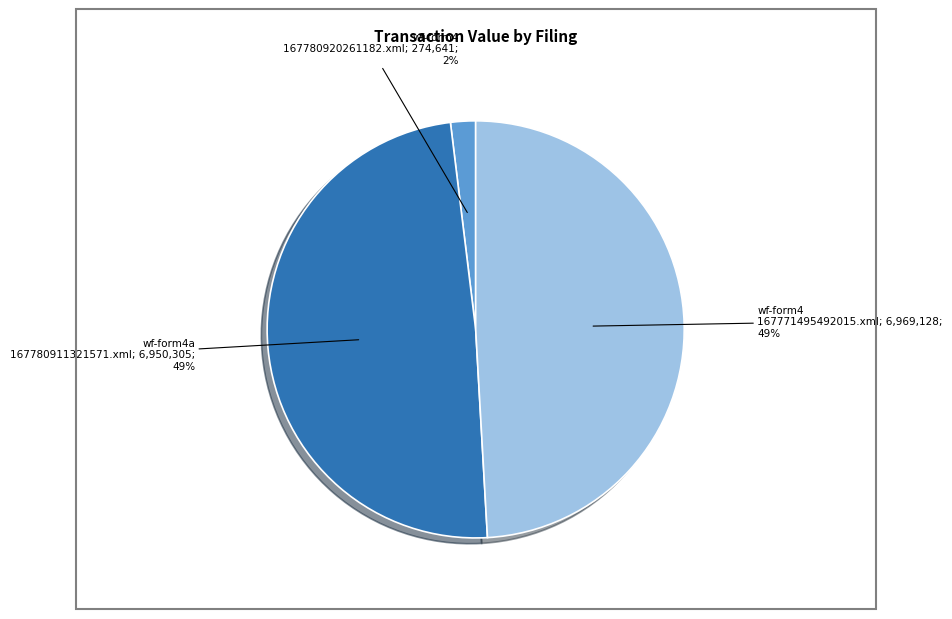

To the nearest percent, what is the average slice percentage?

33%